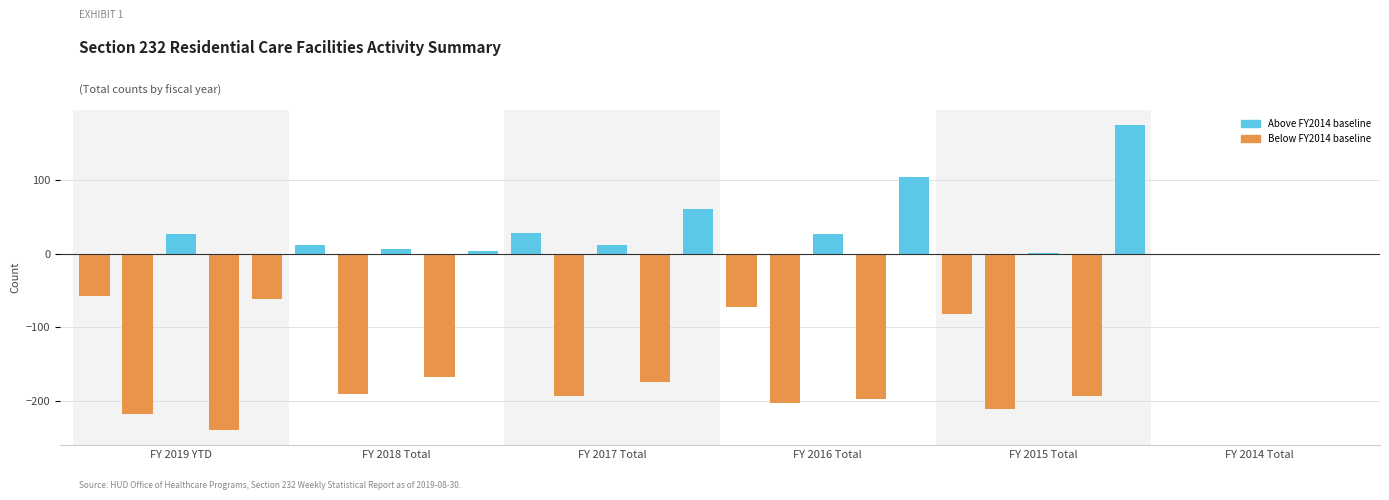

What is the maximum value shown in the chart?

174